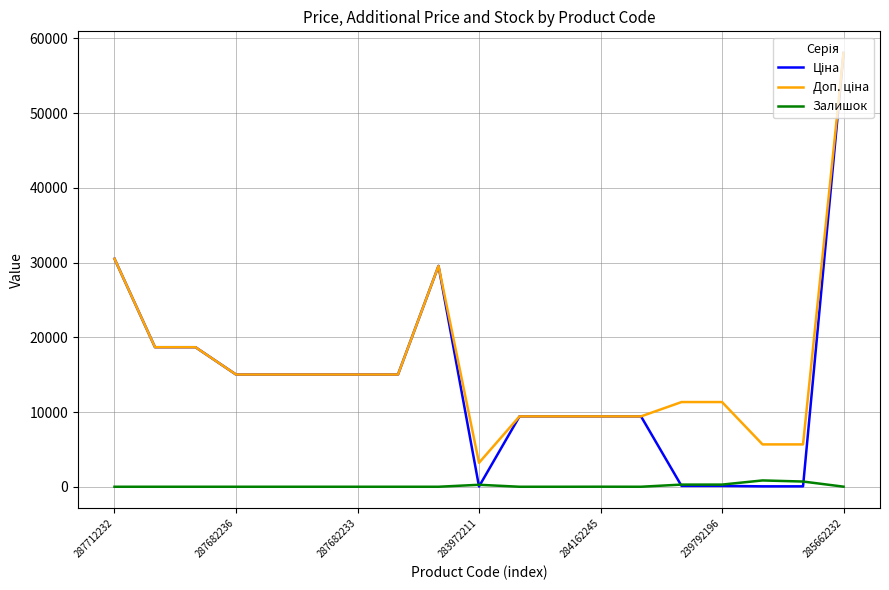

How many lines are shown in the chart?

3